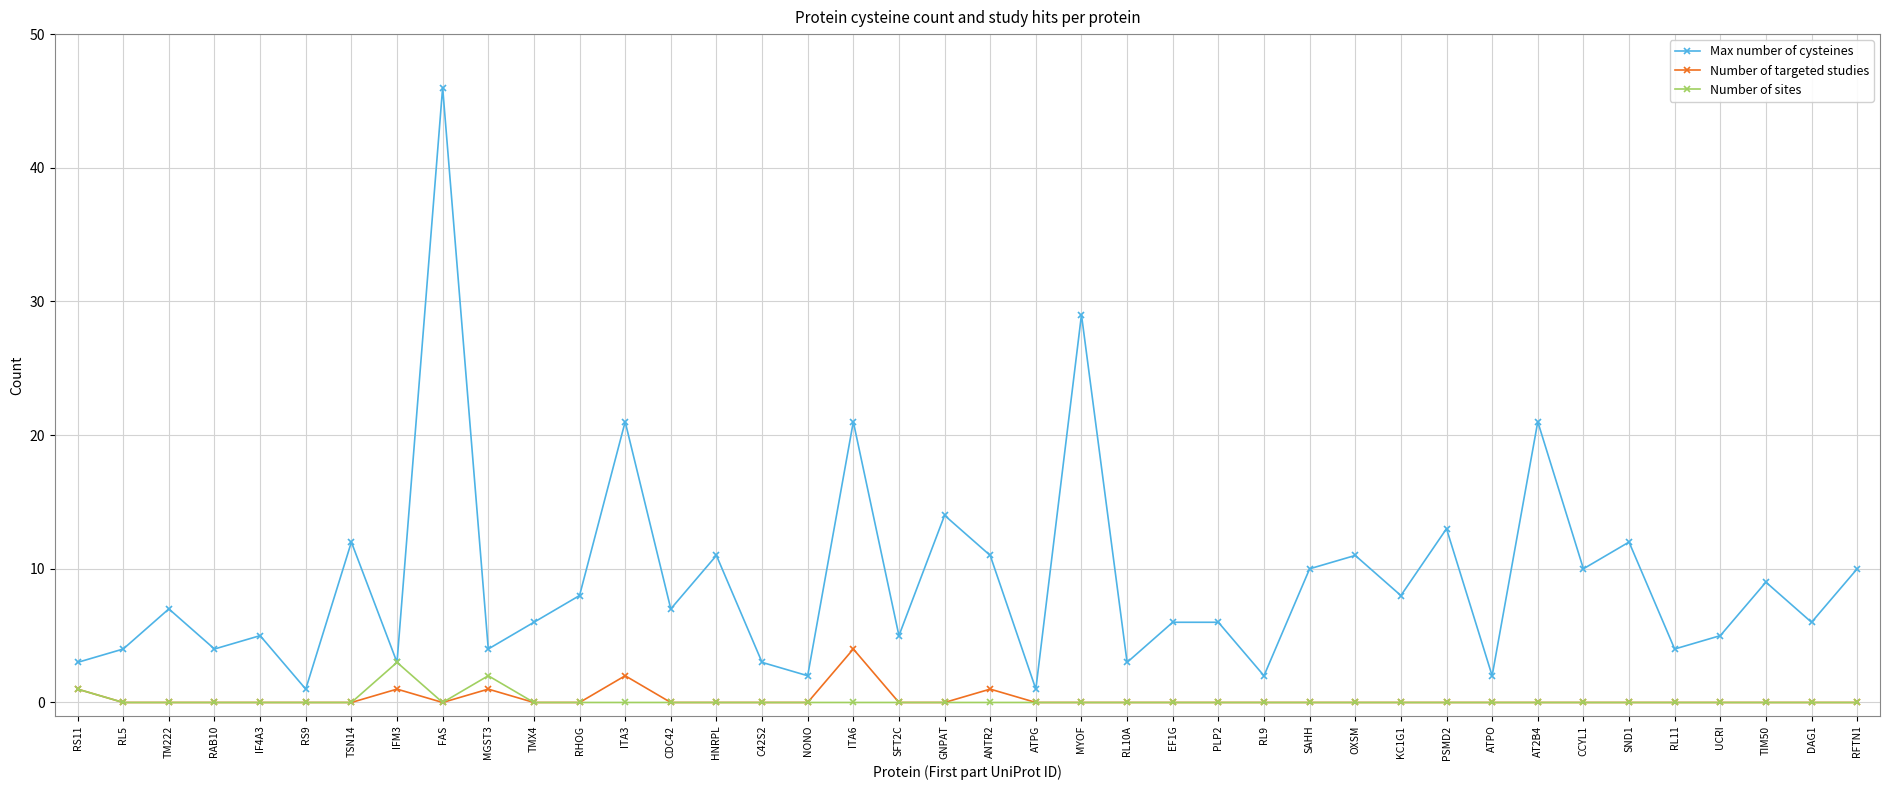

The value of Number of targeted studies at PSMD2 is -3. True or false?

False